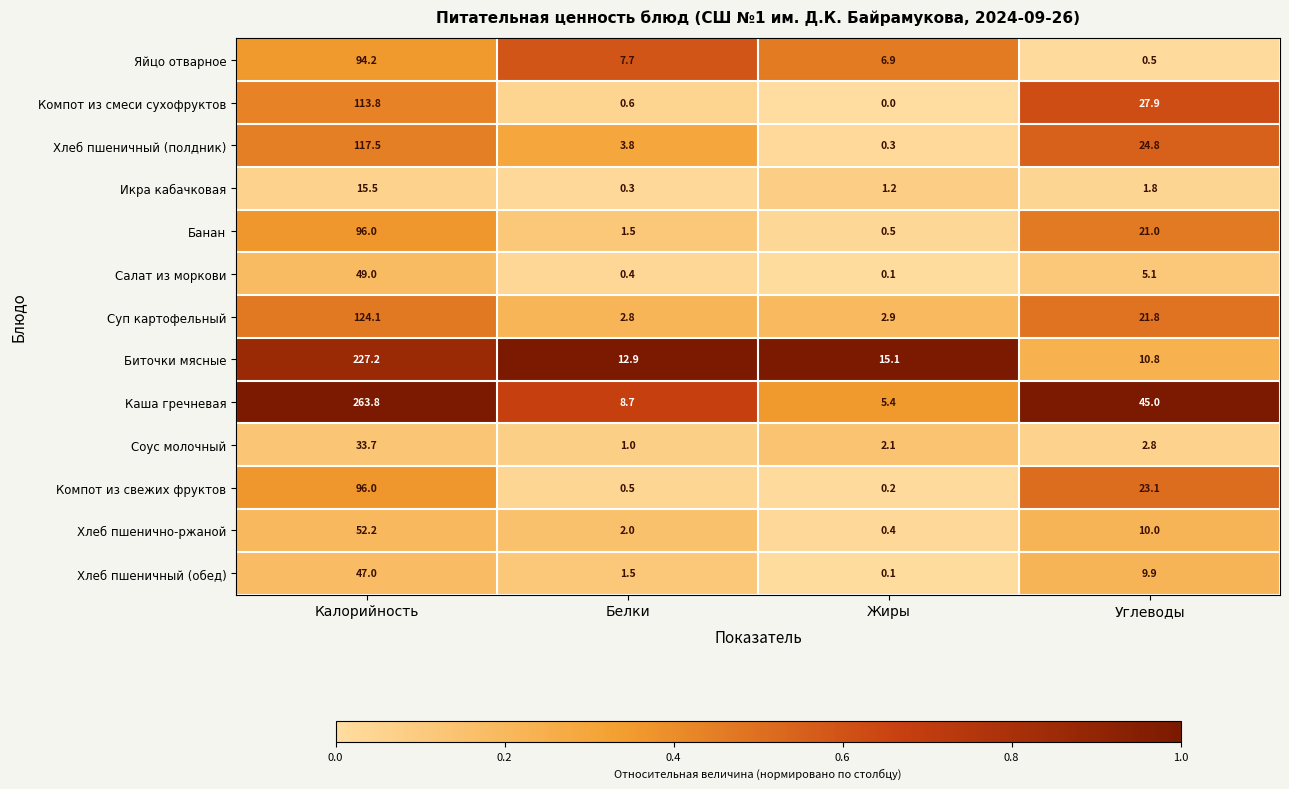

The Яйцо отварное series shows 167.0 at Калорийность. True or false?

False